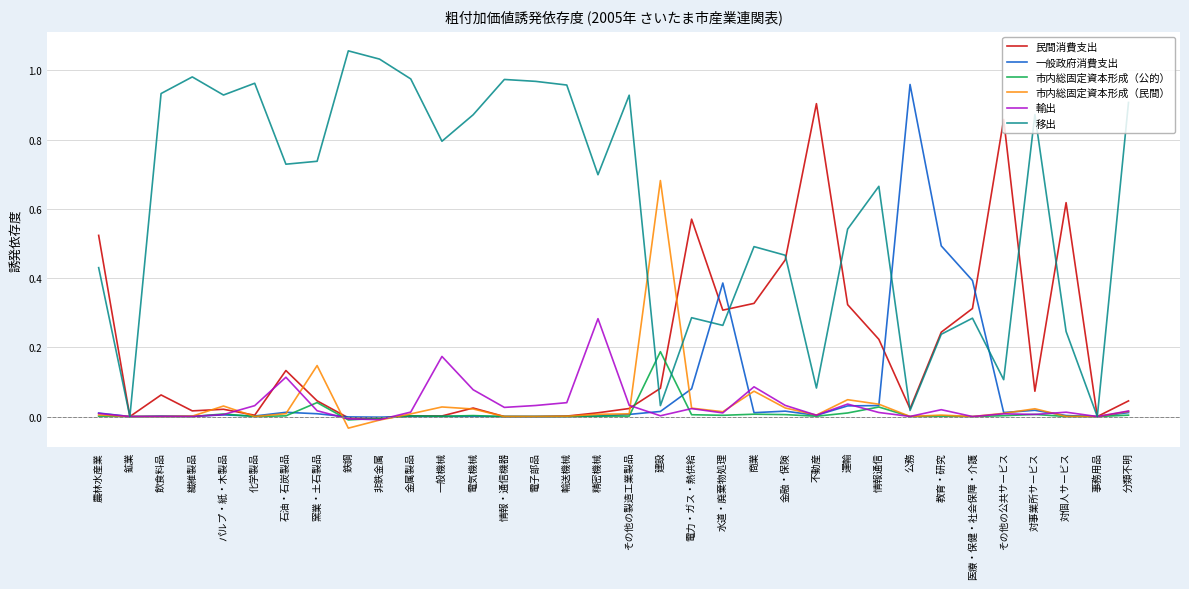

List the series in order of their peak value, lowest first.

市内総固定資本形成（公的）, 輸出, 市内総固定資本形成（民間）, 民間消費支出, 一般政府消費支出, 移出